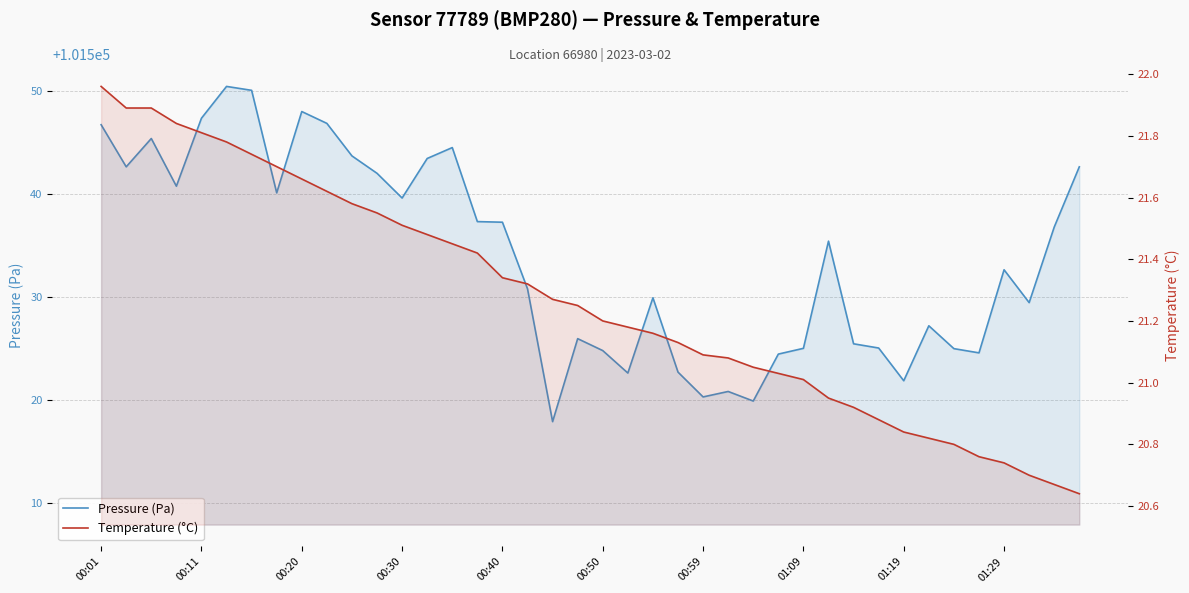

What position from the right is 00:01?

40